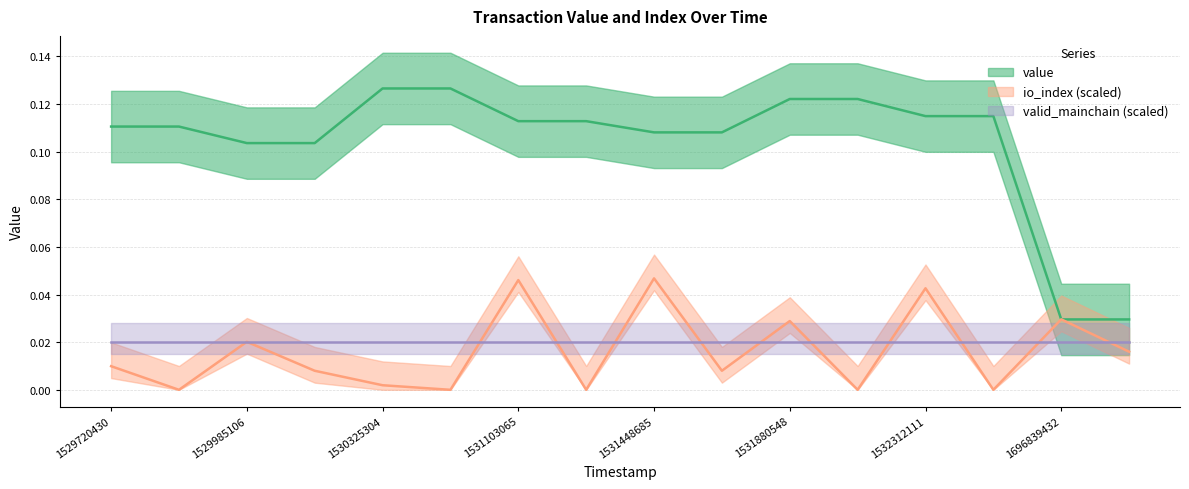

At which category is the sum across all series the highest?

1531103065